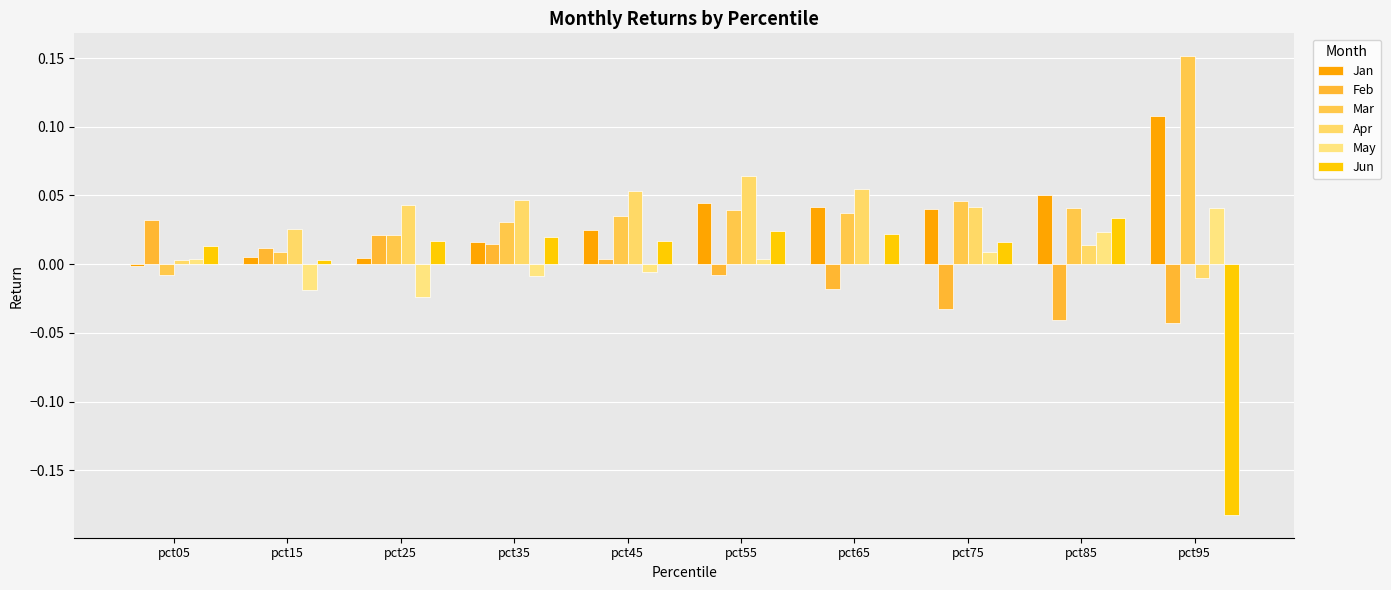

Does the chart contain stacked bars?

No